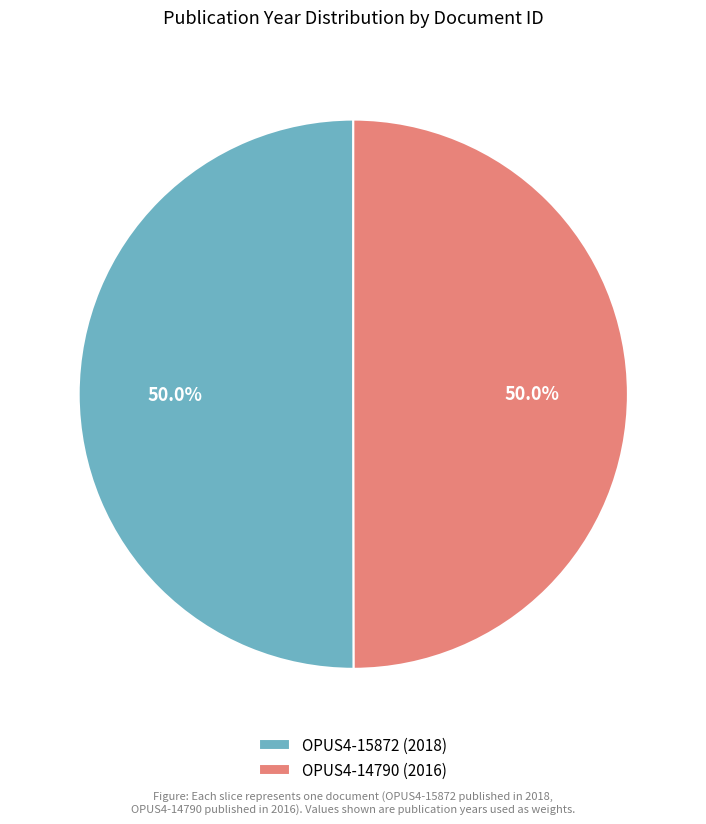

Is the sum of OPUS4-15872 (2018) and OPUS4-14790 (2016) greater than half?

Yes